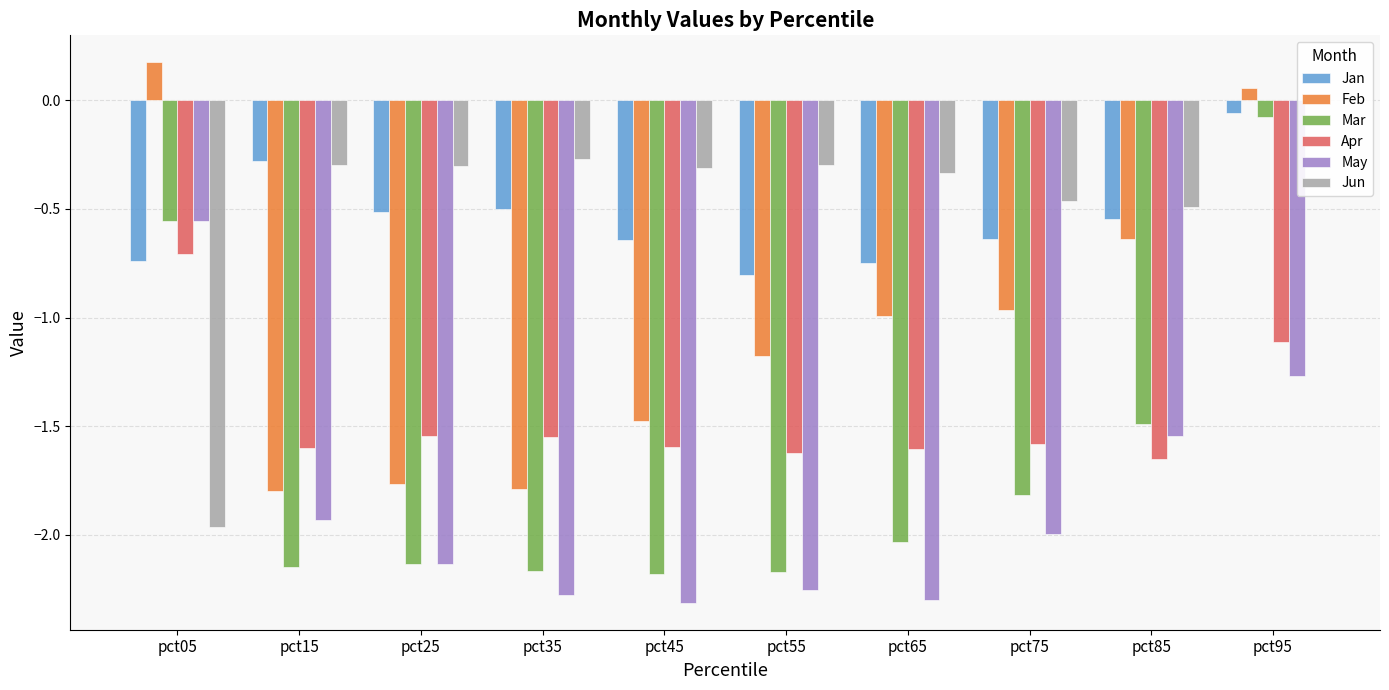

Rank the series by their maximum value, from highest to lowest.

Feb, Jun, Jan, Mar, May, Apr